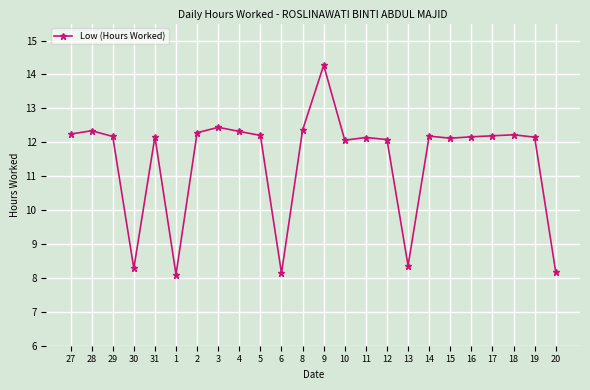

What position from the right is 10?

11